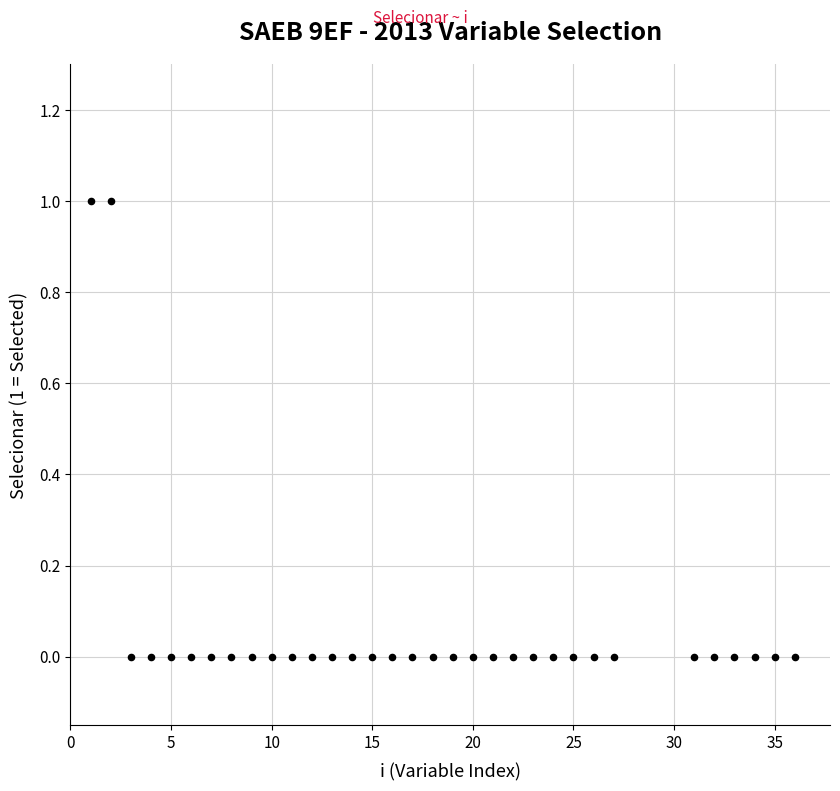

What is the range of X values (max minus min)?

35